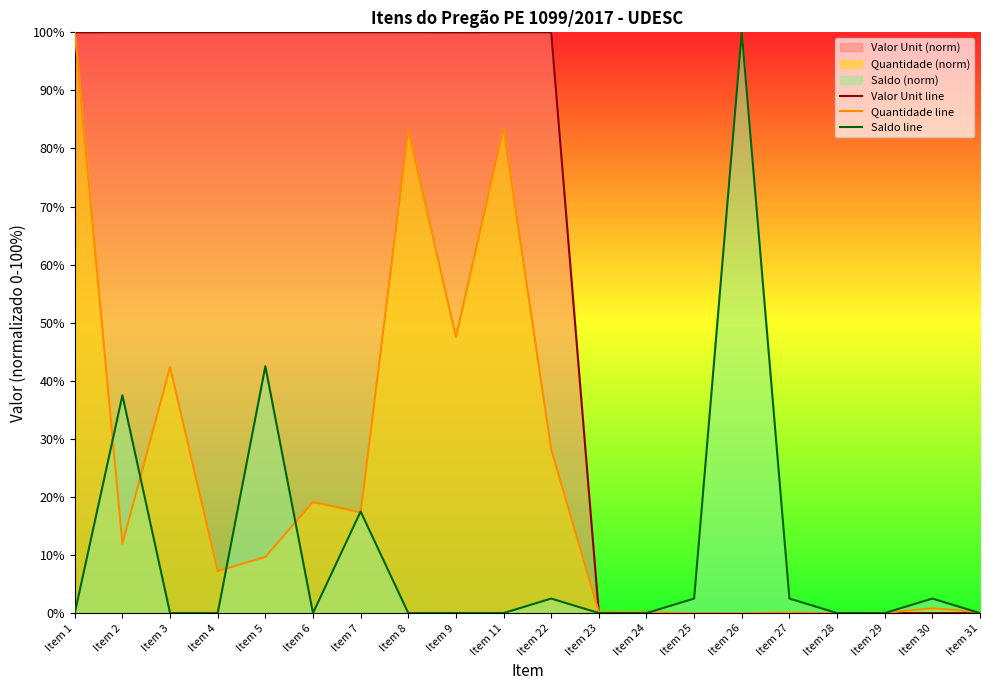

The Quantidade line series shows 4.9 at Item 7. True or false?

False